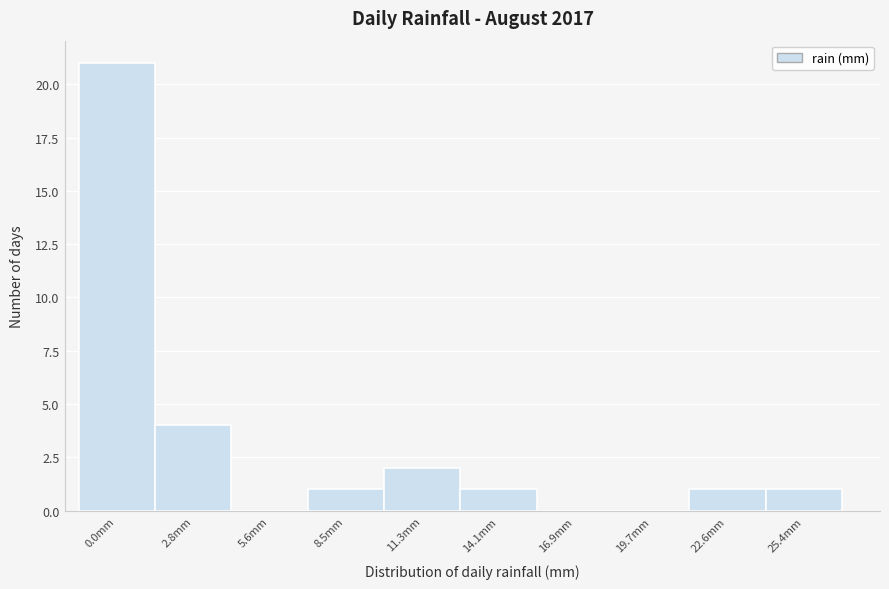

Reading left to right, extract all data points from this chart.

0.0mm=21	2.8mm=4	5.6mm=0	8.5mm=1	11.3mm=2	14.1mm=1	16.9mm=0	19.7mm=0	22.6mm=1	25.4mm=1